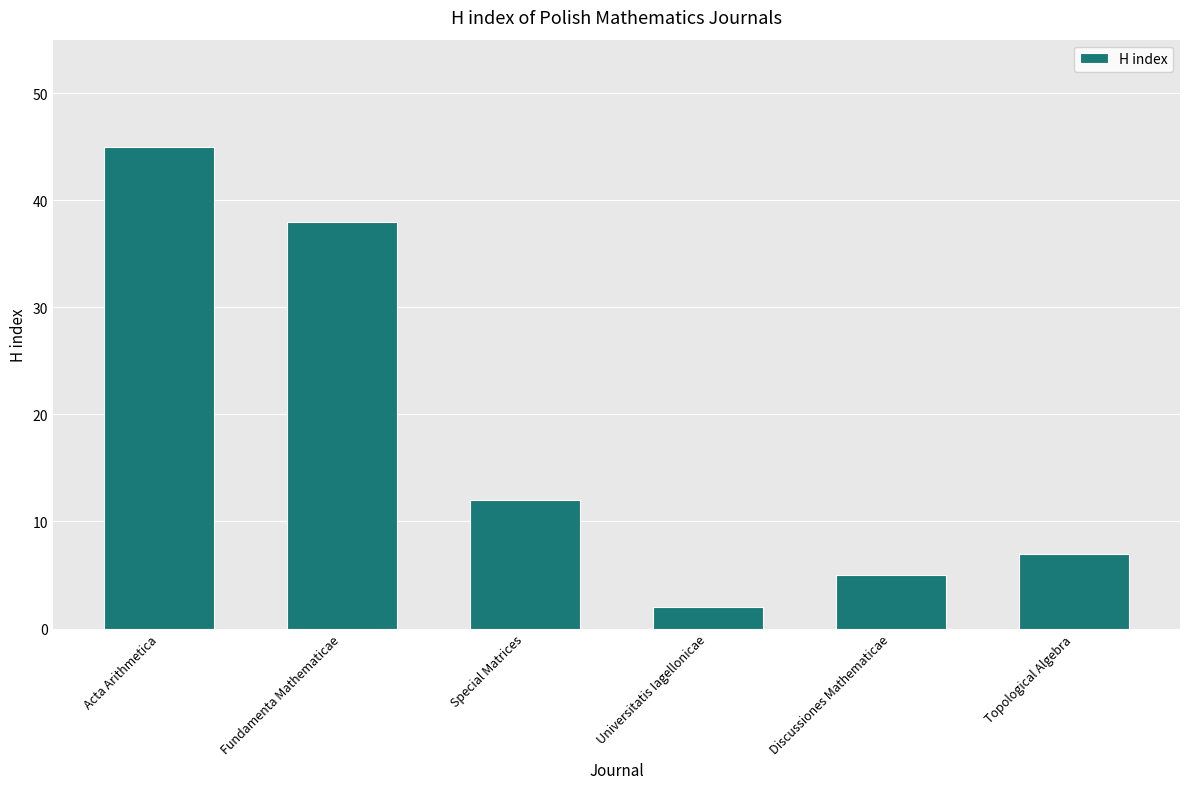

Reading left to right, transcribe all the data shown in this chart.

Acta Arithmetica=45	Fundamenta Mathematicae=38	Special Matrices=12	Universitatis Iagellonicae=2	Discussiones Mathematicae=5	Topological Algebra=7